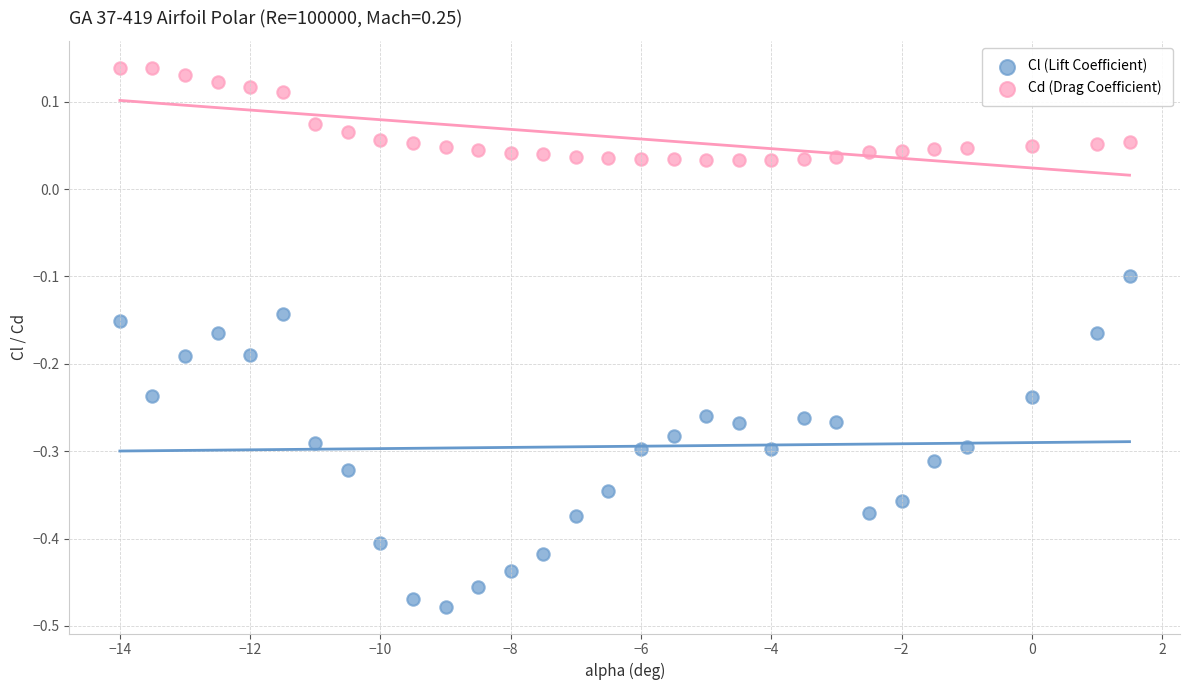

Across all data points, what is the range of X values (max minus min)?

15.5